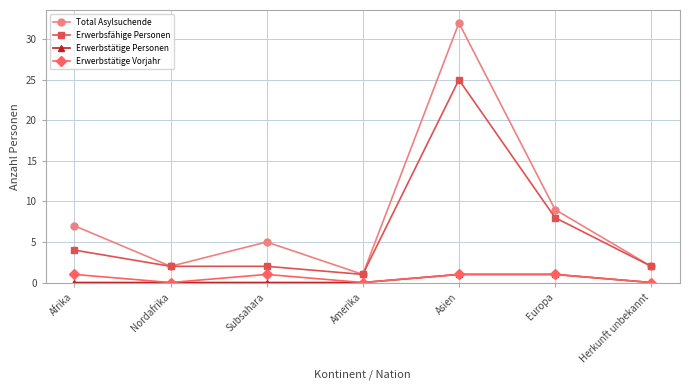

Which series has the largest total across all categories?

Total Asylsuchende